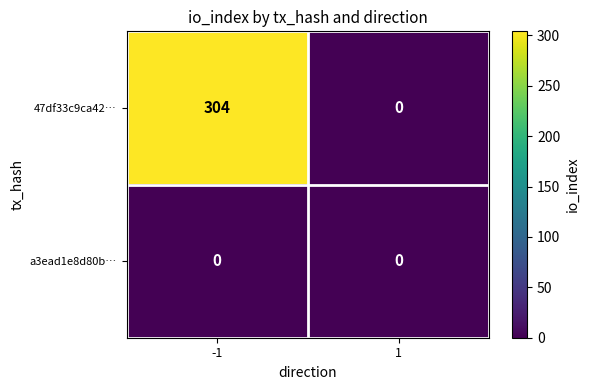

Rank the series by their maximum value, from highest to lowest.

47df33c9ca42…, a3ead1e8d80b…